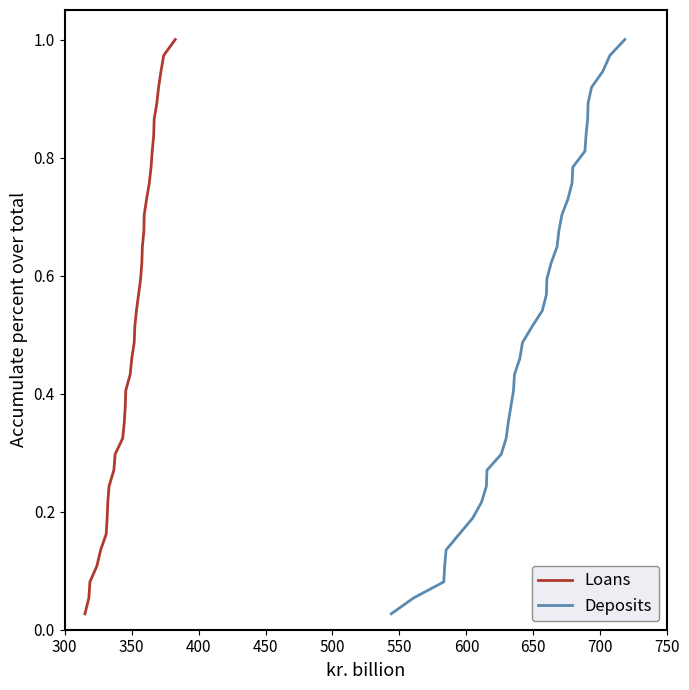

Reading right to left, what are all the values shown in this chart?

Loans: 1.0	1.0	0.9	0.9	0.9	0.9	0.8	0.8	0.8	0.8	0.7	0.7	0.7	0.6	0.6	0.6	0.6	0.5	0.5	0.5	0.5	0.4	0.4	0.4	0.4	0.3	0.3	0.3	0.2	0.2	0.2	0.2	0.1	0.1	0.1	0.1	0.0
Deposits: 1.0	1.0	0.9	0.9	0.9	0.9	0.8	0.8	0.8	0.8	0.7	0.7	0.7	0.6	0.6	0.6	0.6	0.5	0.5	0.5	0.5	0.4	0.4	0.4	0.4	0.3	0.3	0.3	0.2	0.2	0.2	0.2	0.1	0.1	0.1	0.1	0.0